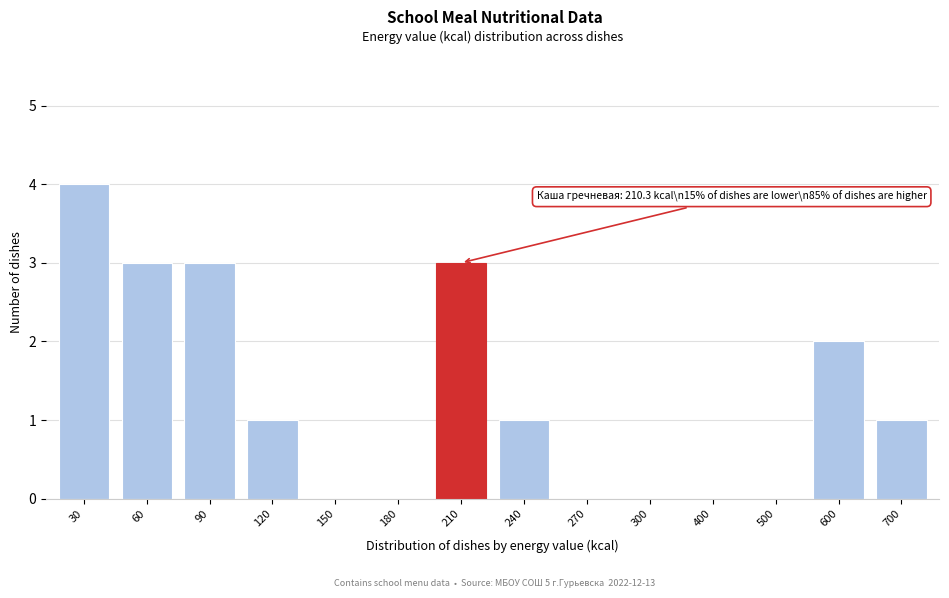

Reading left to right, transcribe all the data shown in this chart.

30=4	60=3	90=3	120=1	150=0	180=0	210=3	240=1	270=0	300=0	400=0	500=0	600=2	700=1